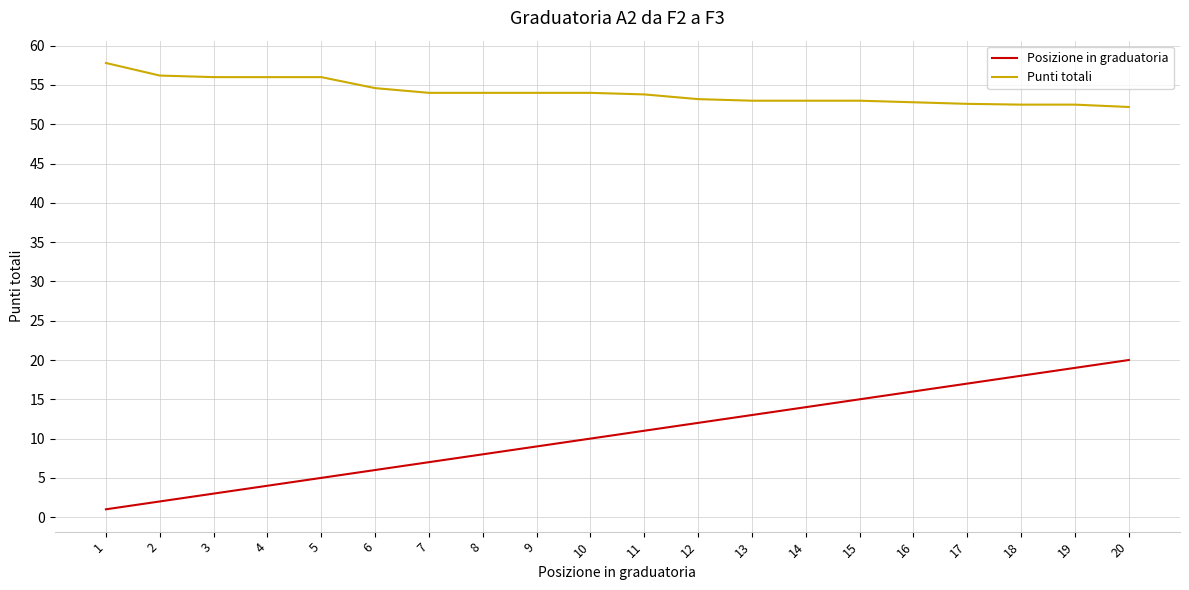

What is the difference between the highest and lowest values at 1?

56.8